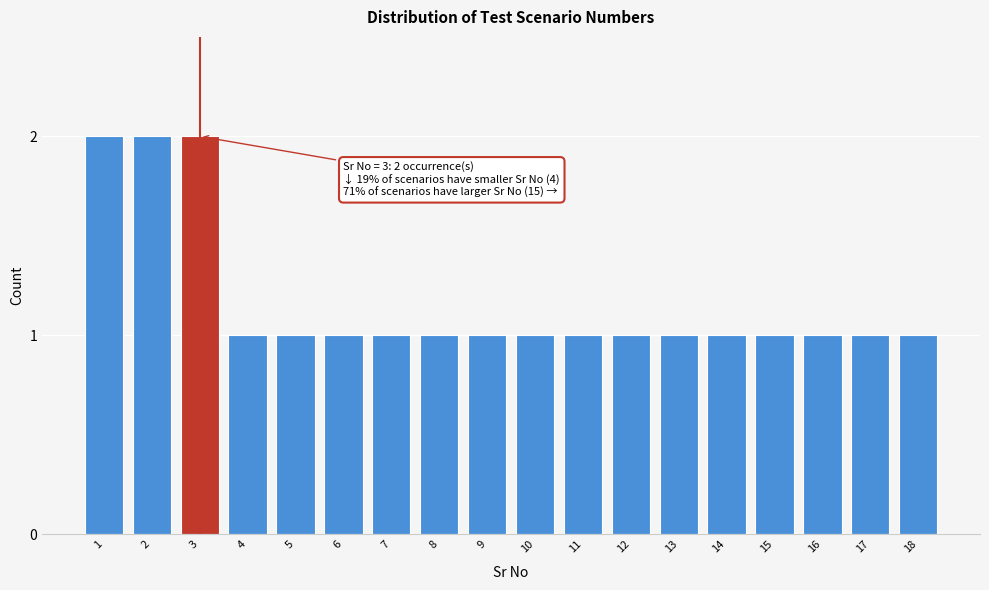

Reading right to left, transcribe all the data shown in this chart.

1	1	1	1	1	1	1	1	1	1	1	1	1	1	1	2	2	2